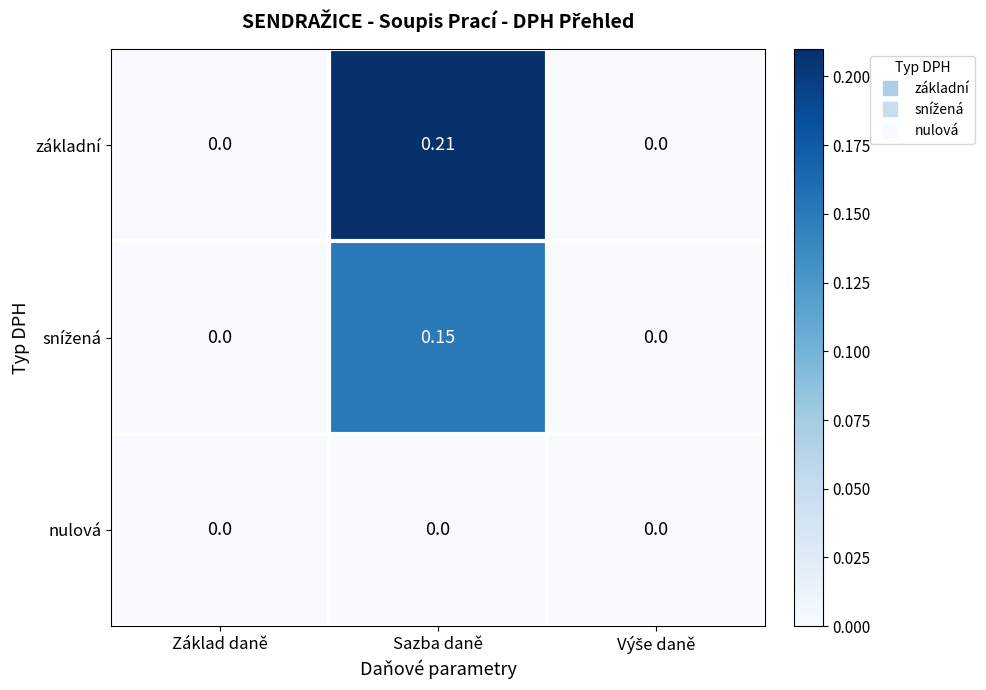

At which label does základní reach its peak?

Sazba daně